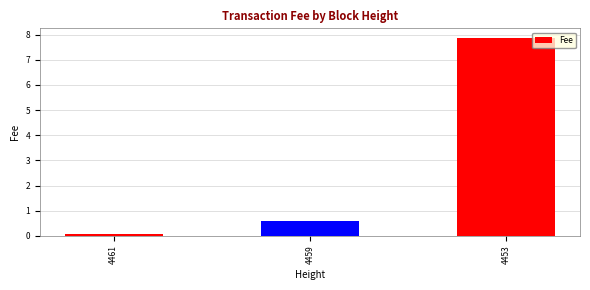

Where is the data nearest to the value 3?

4459